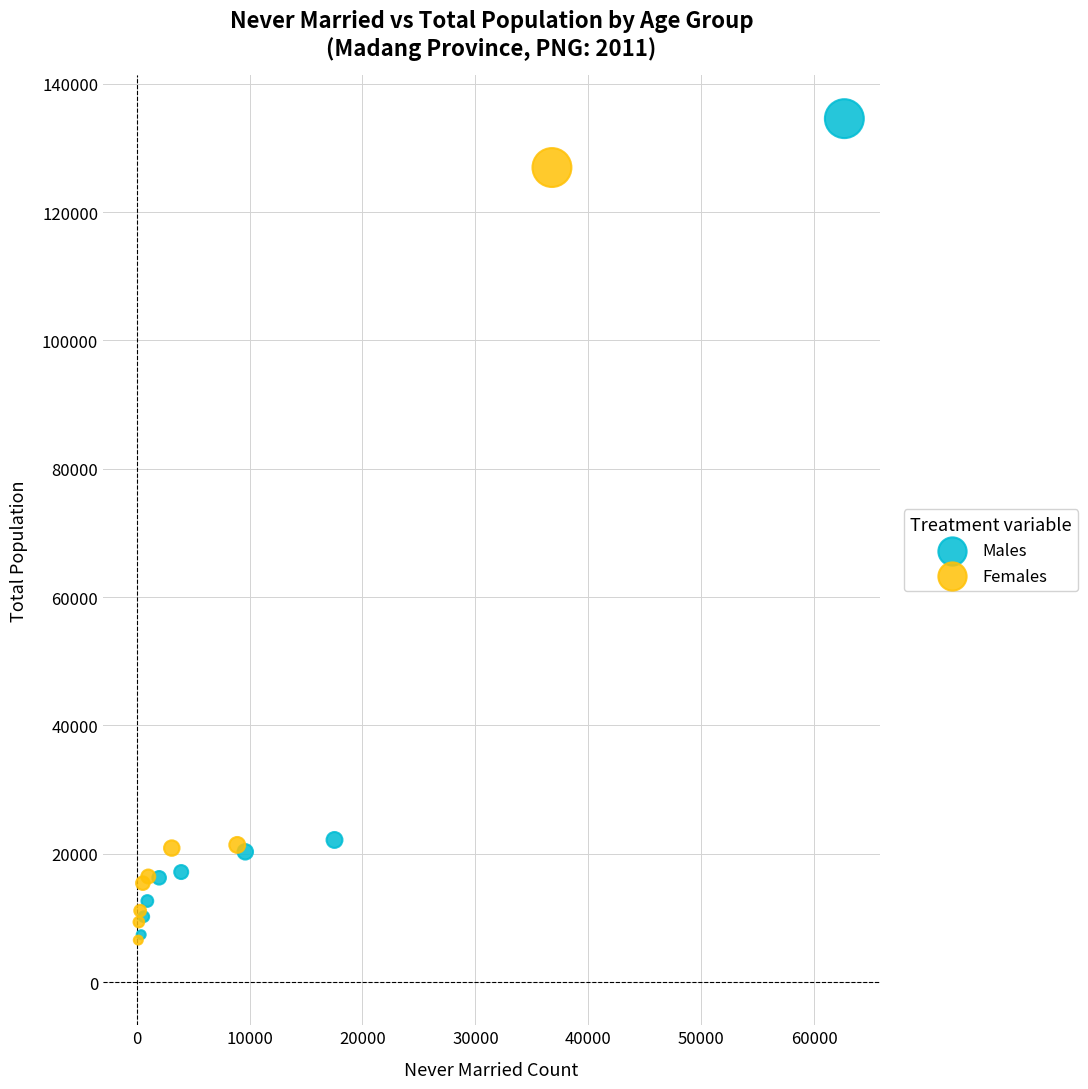

Which series has the widest spread of Y values?

Males